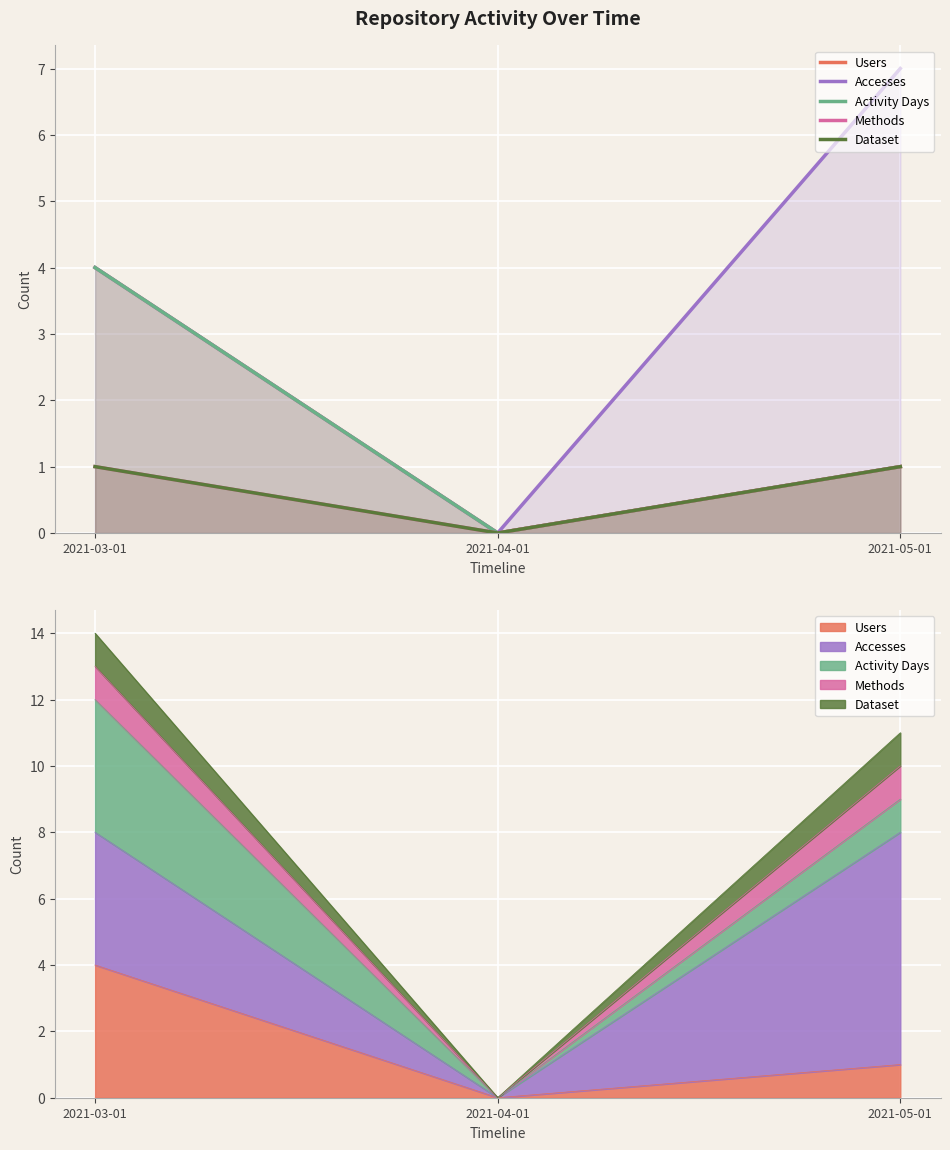

At which label is Accesses closest to 3?

2021-03-01